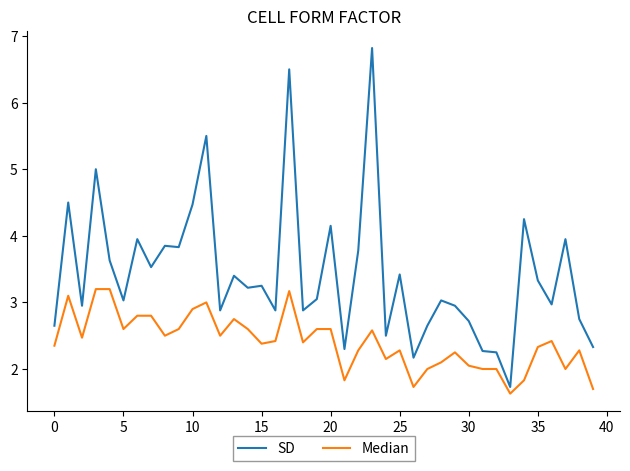

Which series has the widest spread of values?

SD